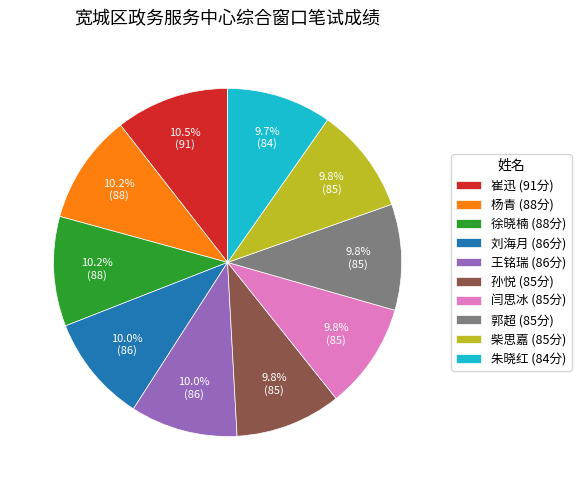

To the nearest percent, what percentage of the pie is 王铭瑞?

10%